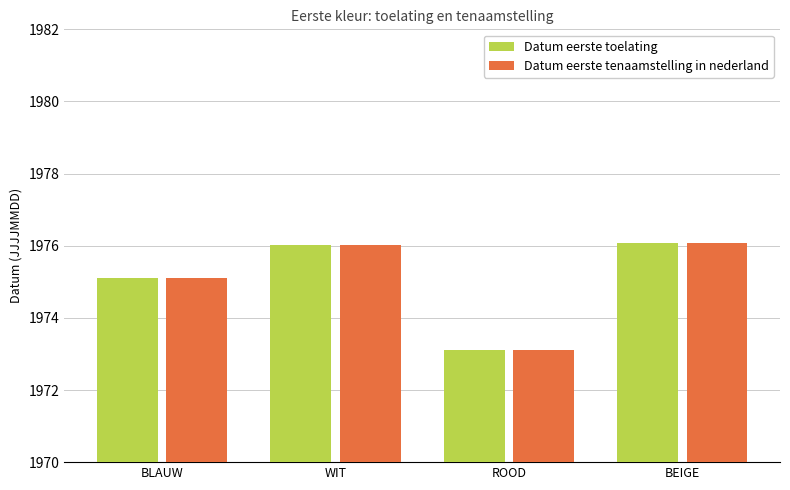

What is the value of the Datum eerste tenaamstelling in nederland bar at the 4th from the left?

1976.1